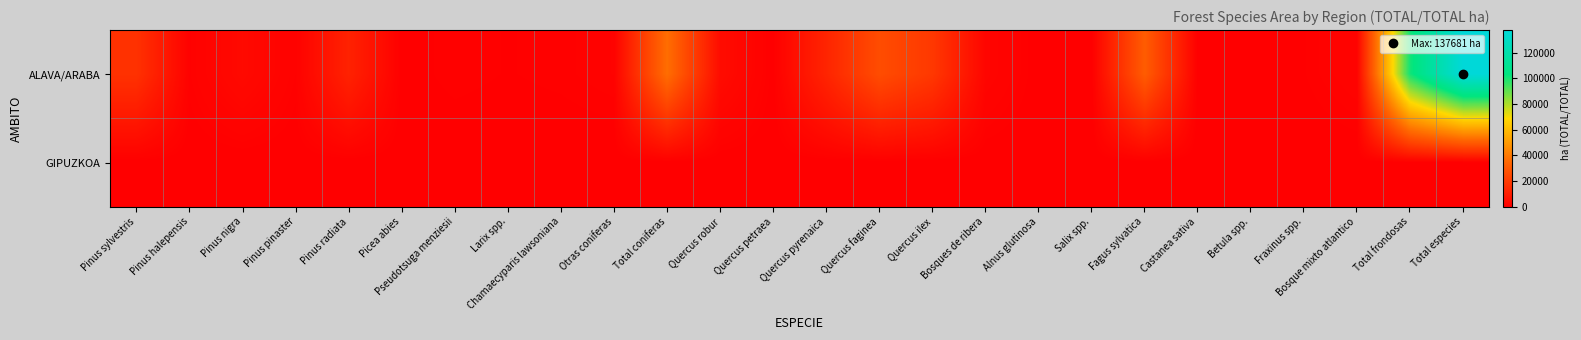

At which category is the sum across all series the highest?

Total especies